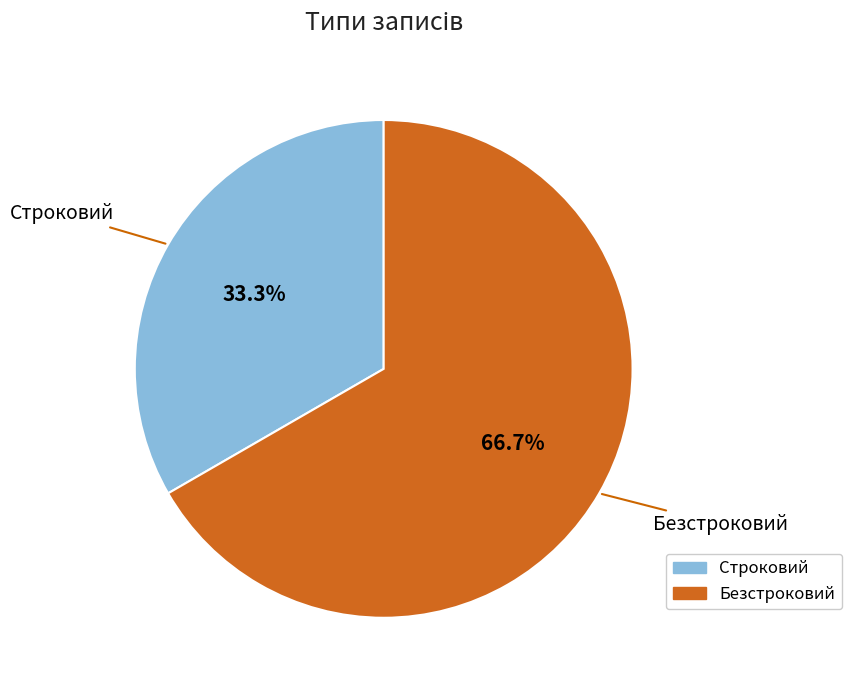

The Безстроковий slice represents 56% of the pie. True or false?

False